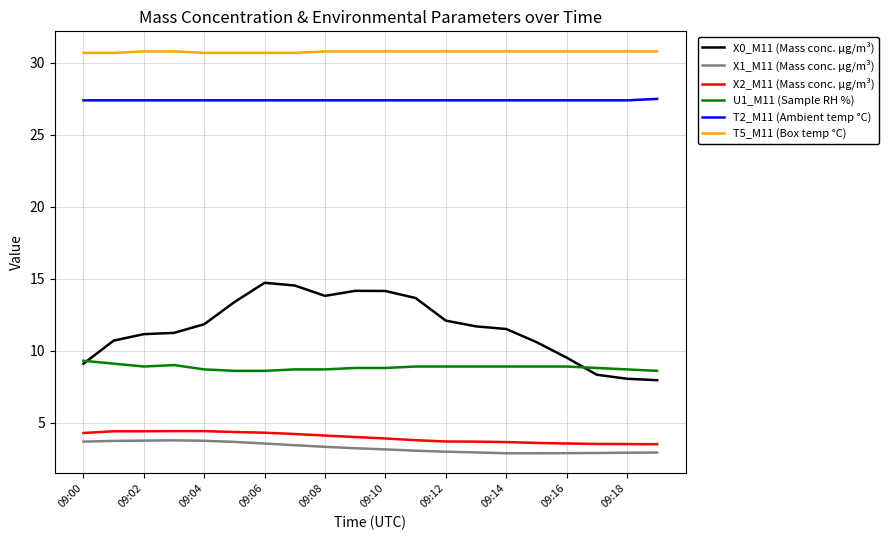

True or false: X1_M11 (Mass conc. μg/m³) and U1_M11 (Sample RH %) intersect in this chart.

False